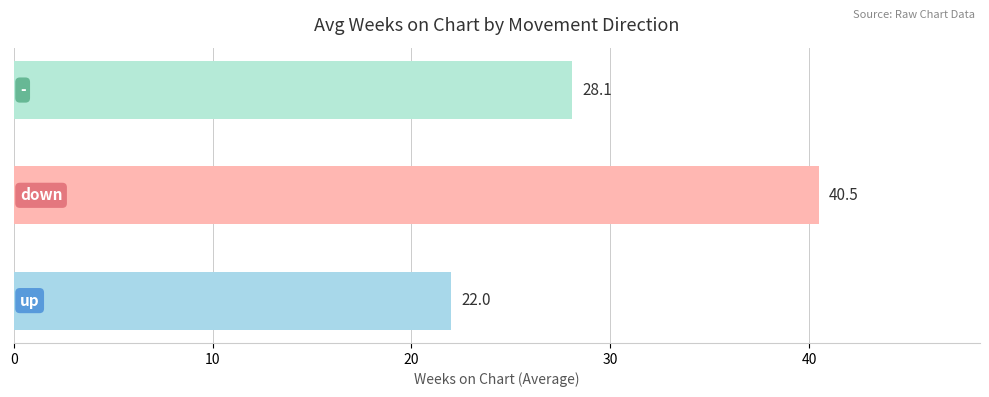

What is the change in value from 1.0 to 2.0?

-12.4